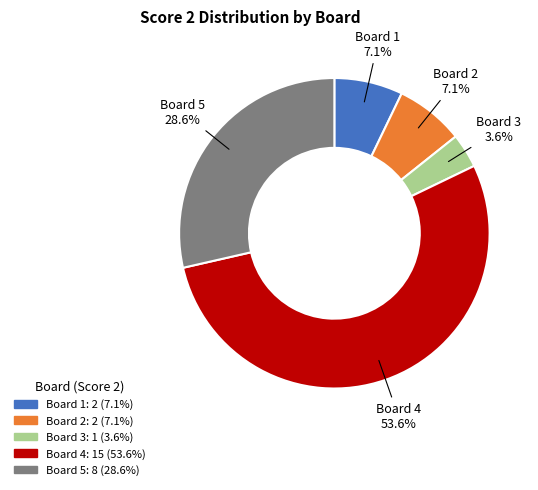

Is there any slice that represents more than half of the pie?

Yes